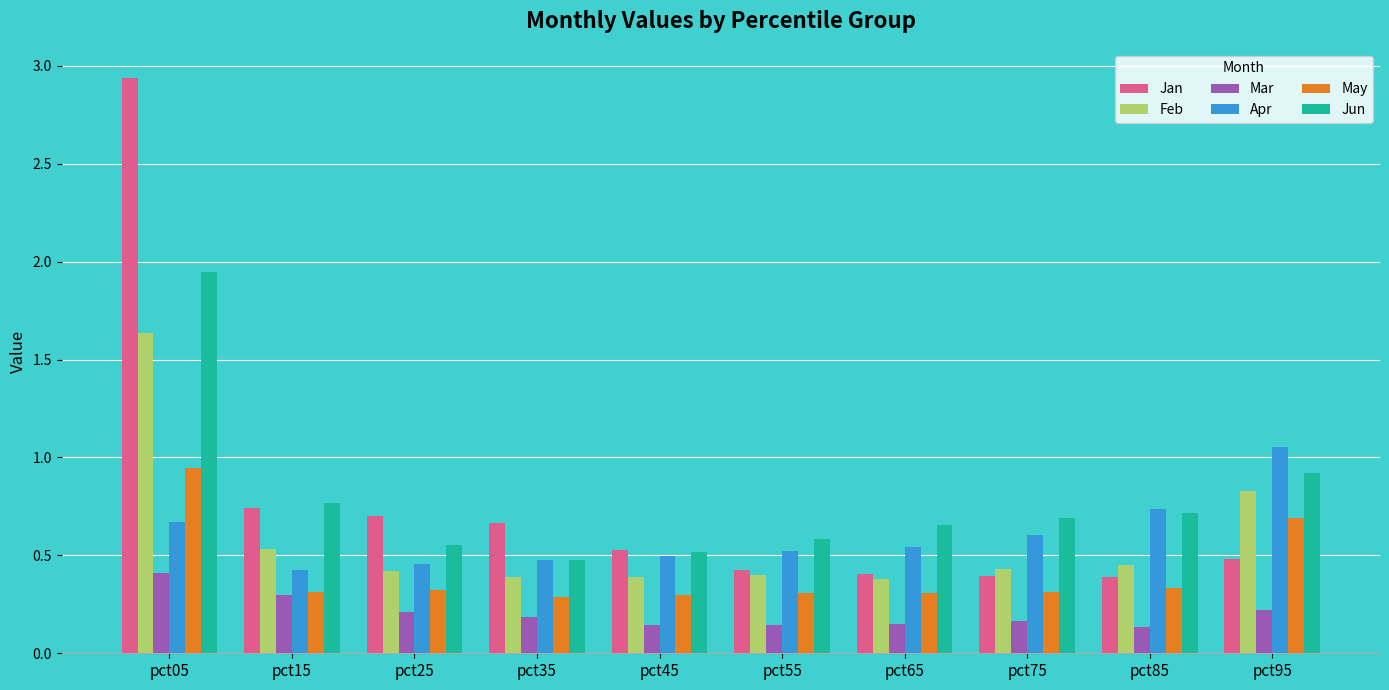

Rank the series at pct05 from highest to lowest value.

Jan, Jun, Feb, May, Apr, Mar